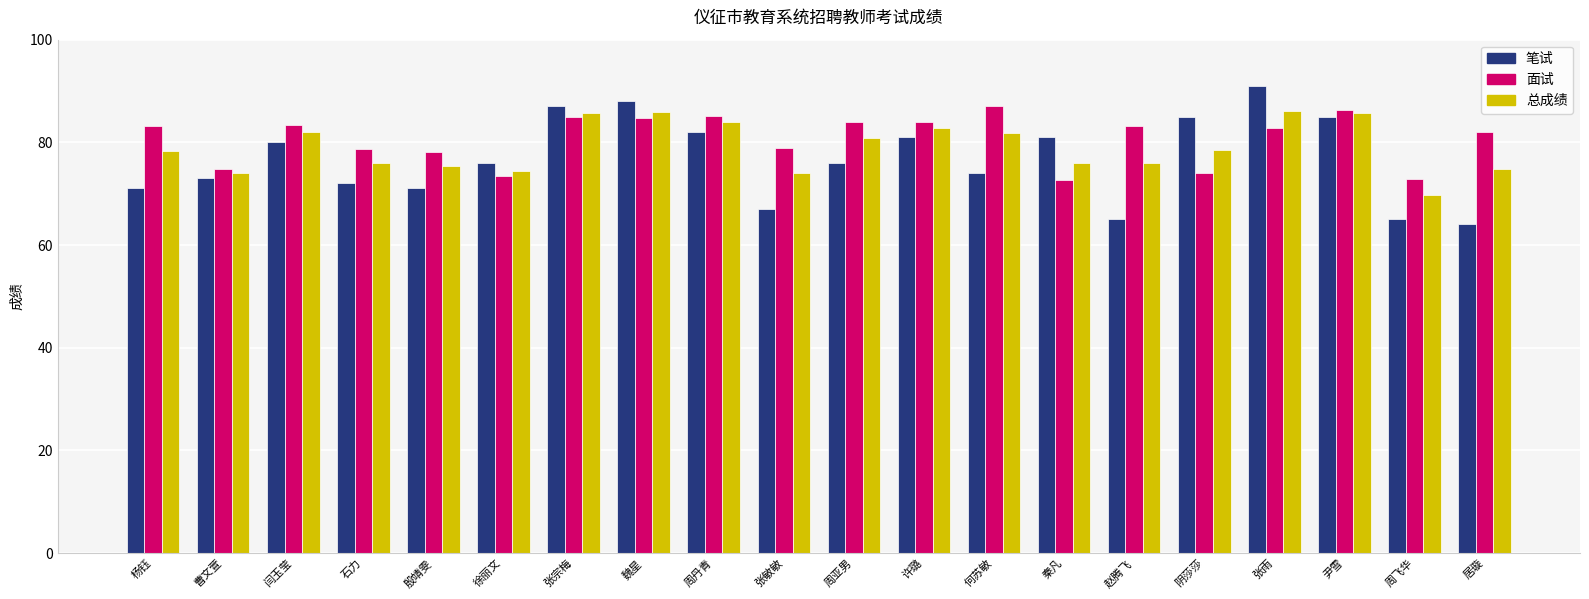

What is the sum of the 笔试 values at 秦凡 and 许璐?

162.0